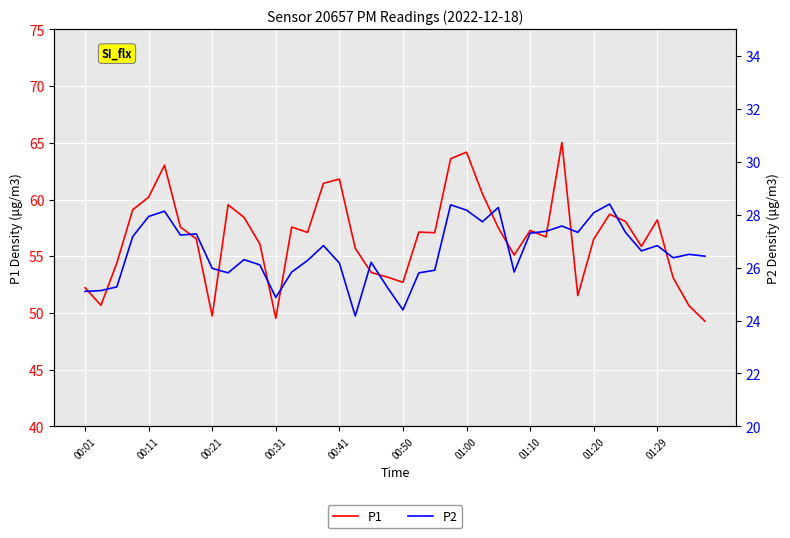

Between 22 and 39, which series saw the biggest shift?

P1